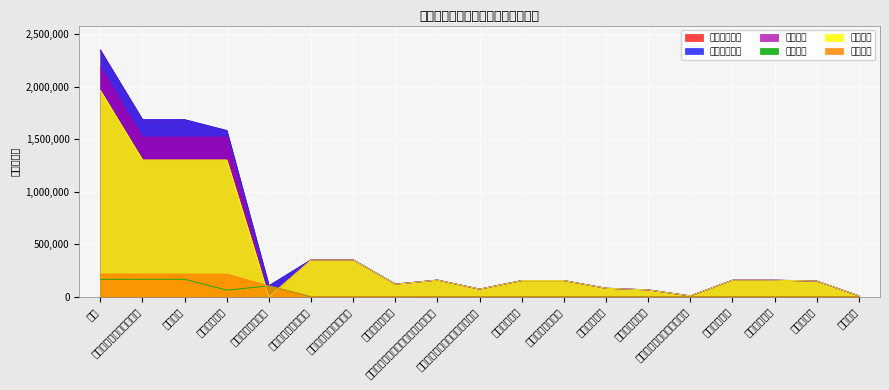

What is the average value of the 本年支出合计 series?

493952.0